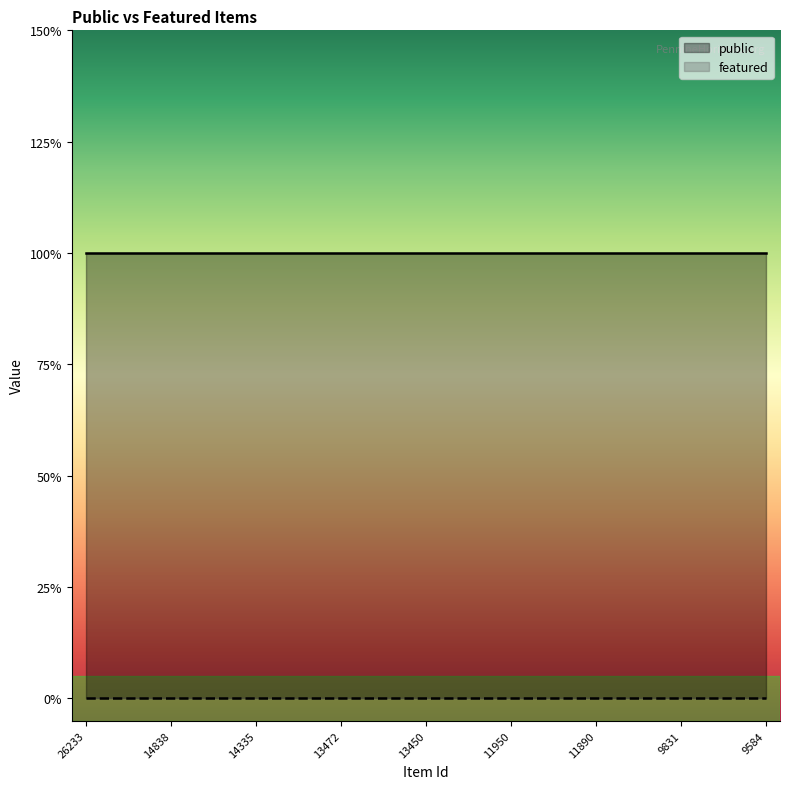

Which label corresponds to the largest value in the chart?

26233